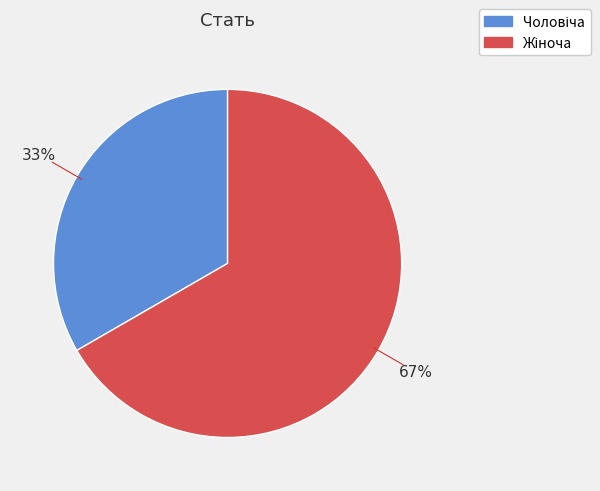

To the nearest percent, what is the average slice percentage?

50%